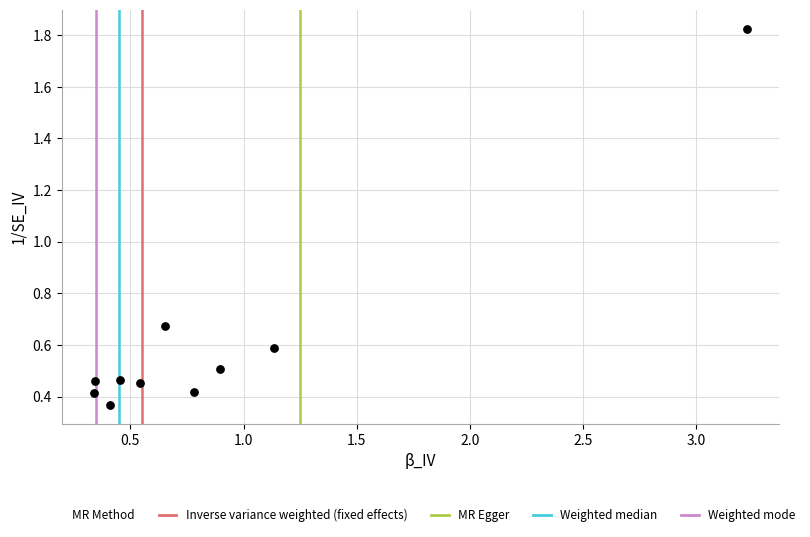

What is the range of Y values (max minus min)?

1.5